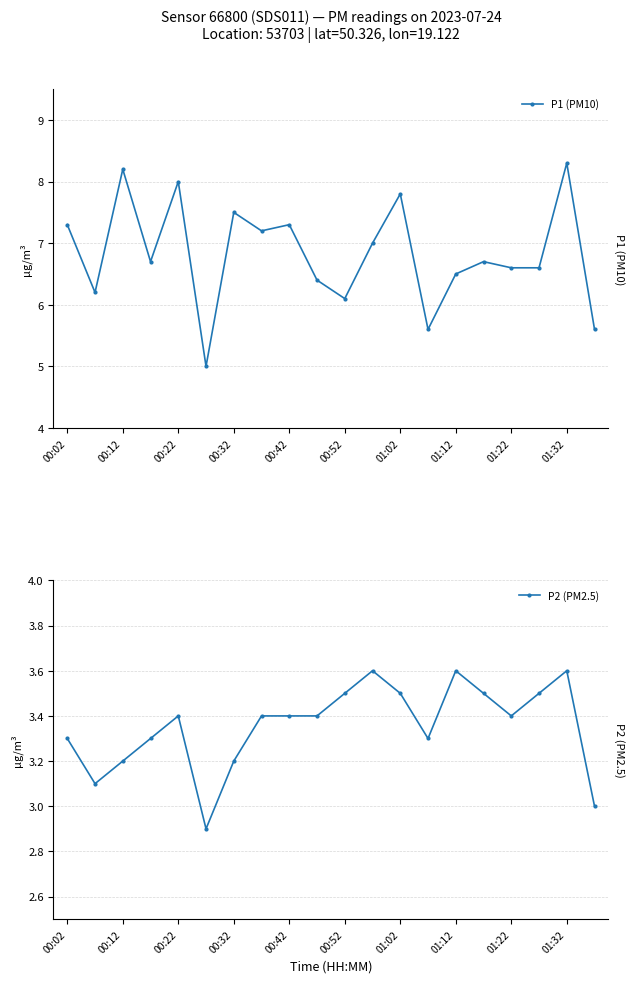

What is the difference between the maximum and minimum values in the P2 (PM2.5) series?

0.7